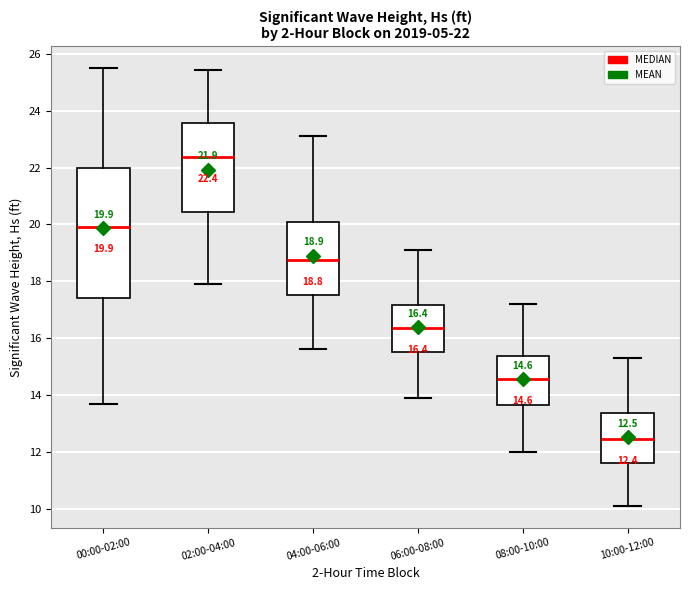

Which box has the lowest median line?

10:00-12:00